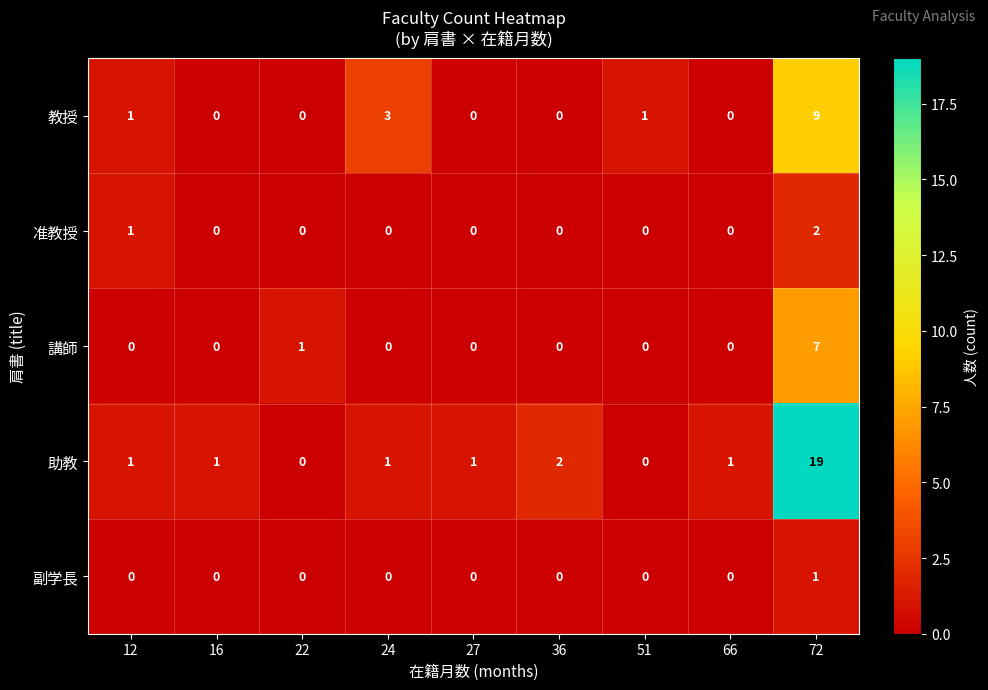

Which series has the largest range (max minus min)?

助教